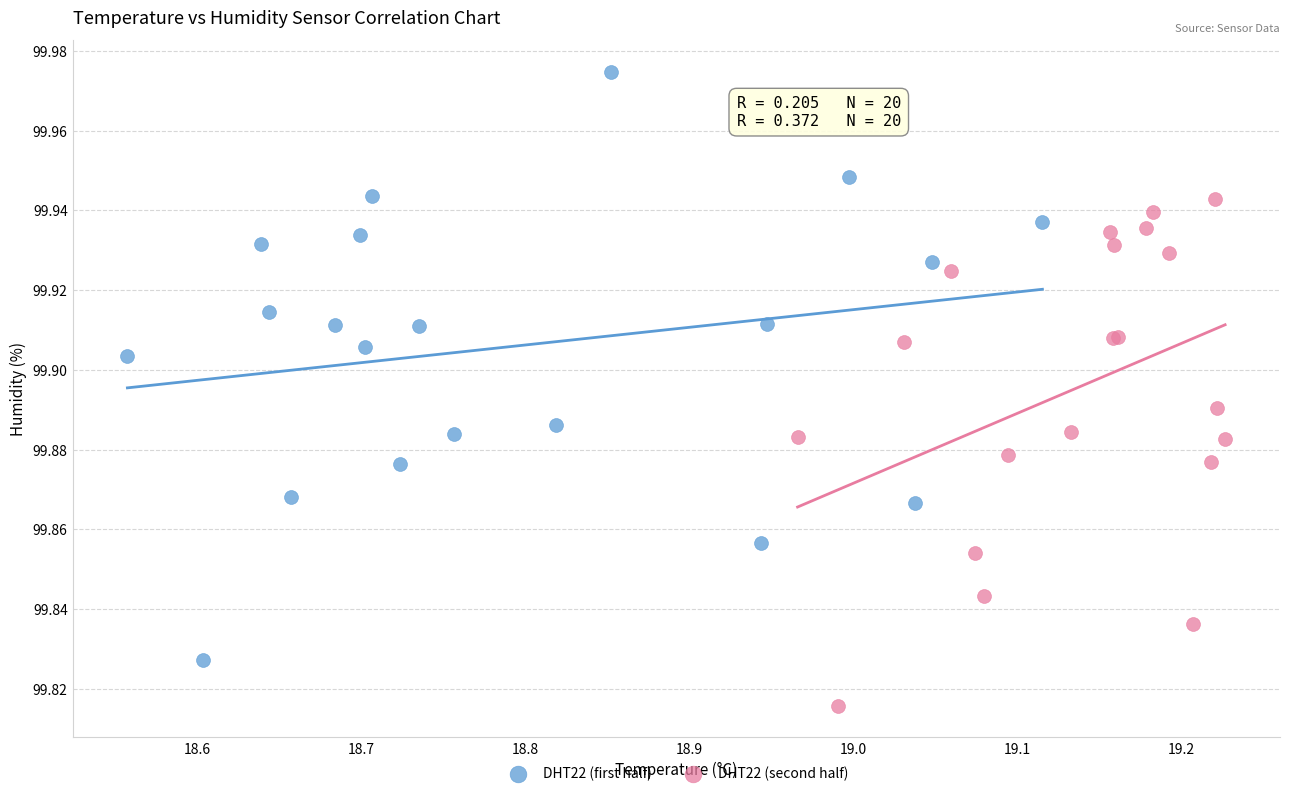

Which series reaches the minimum Y coordinate?

DHT22 (second half)